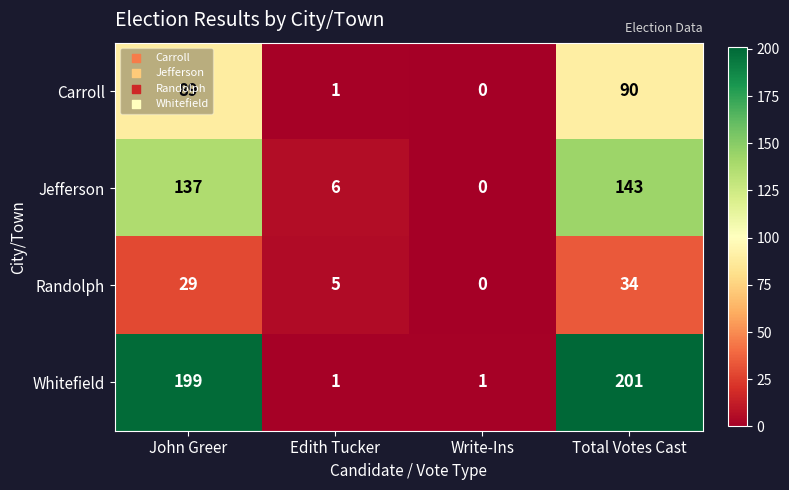

What is the total value across all series at Edith Tucker?

13